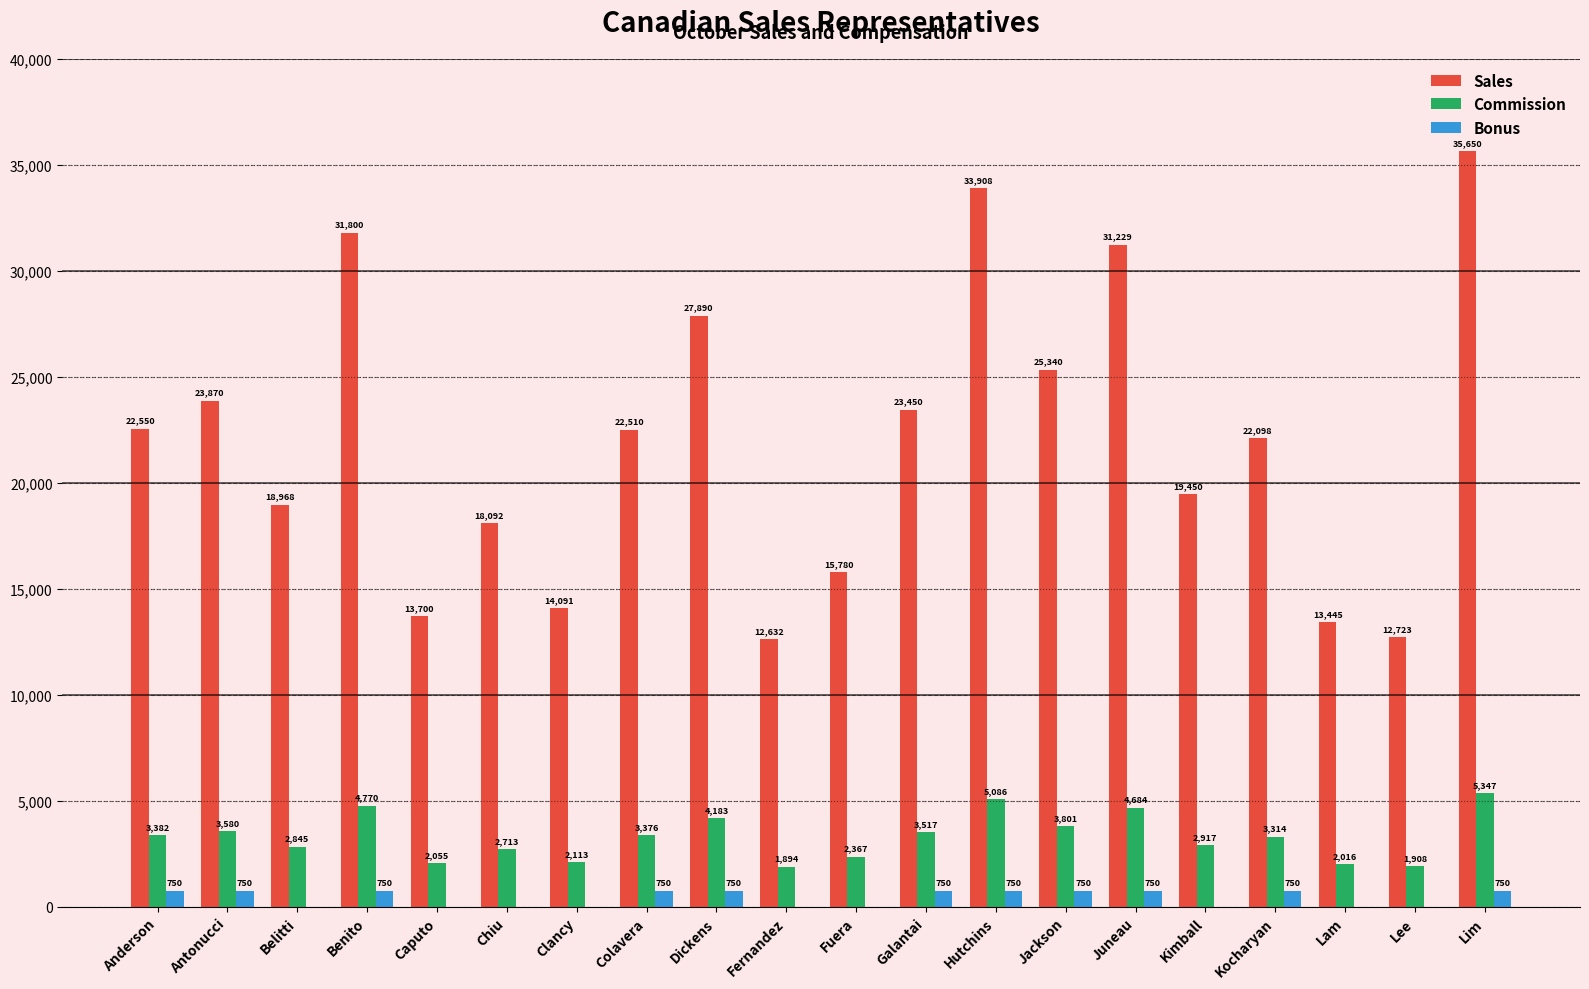

The value of Sales at Galantai is 23450.0. True or false?

True